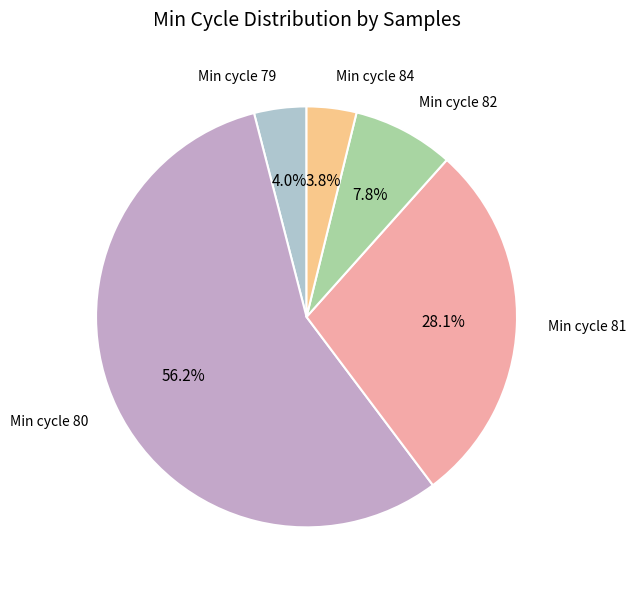

Count the number of slices in the pie.

5